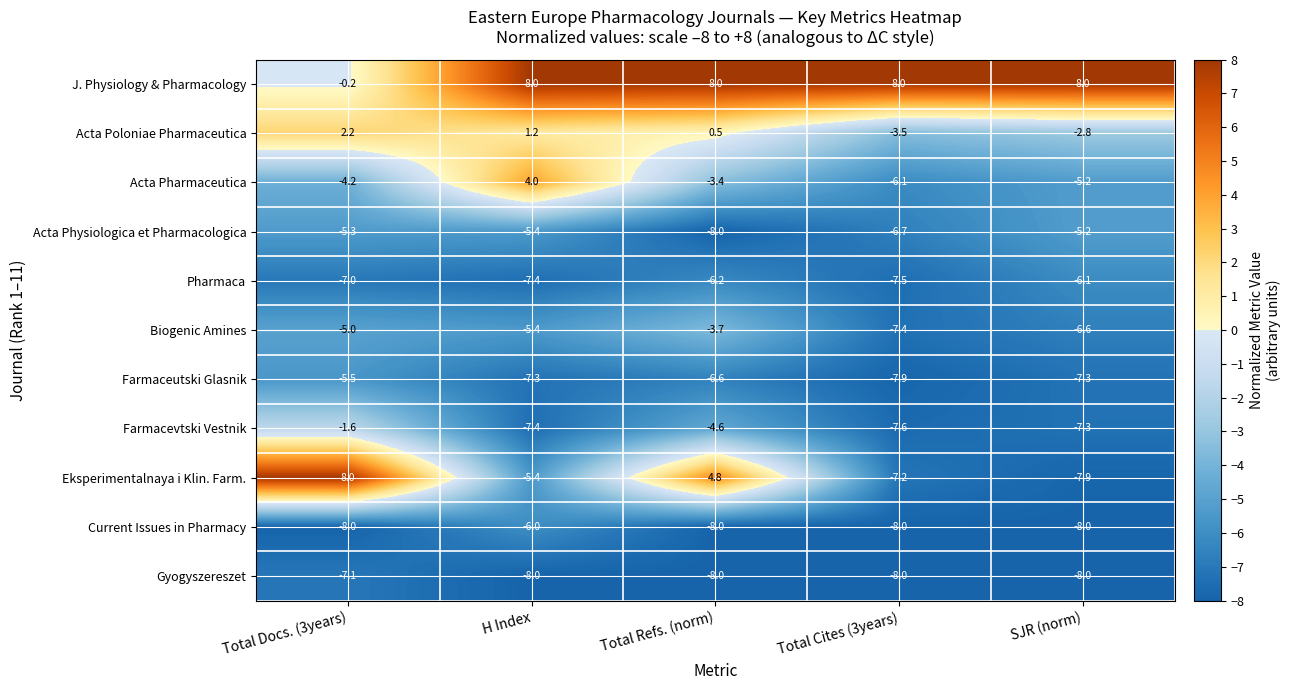

What is the difference between the maximum and second lowest values in the Pharmaca series?

1.3